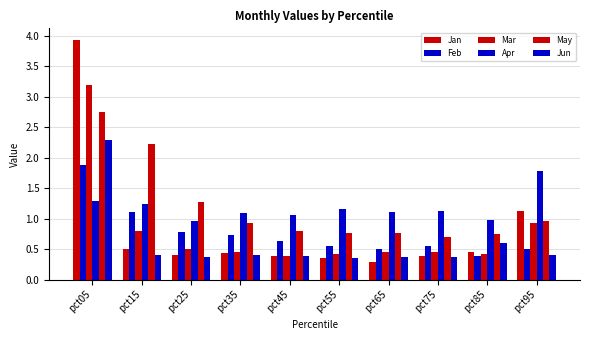

What is the difference between the Jun values at pct15 and pct85?

0.2